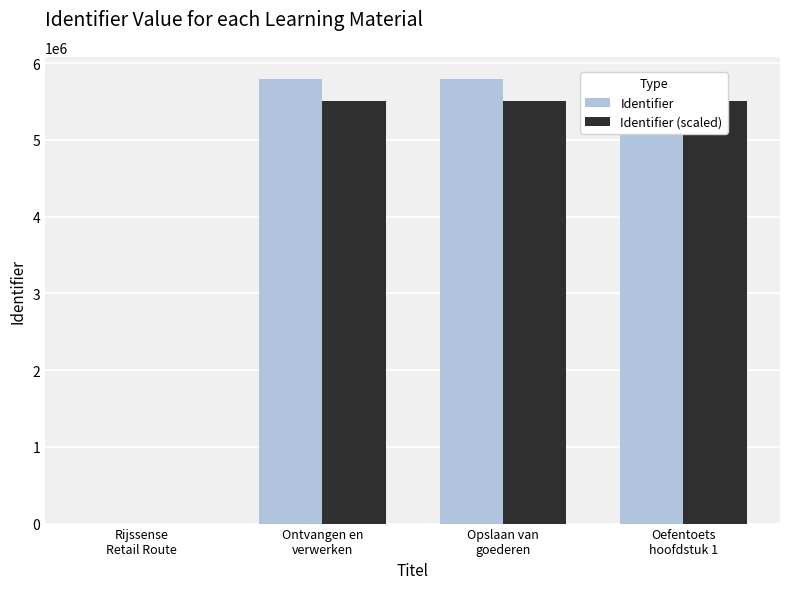

How many distinct data groups are displayed?

2